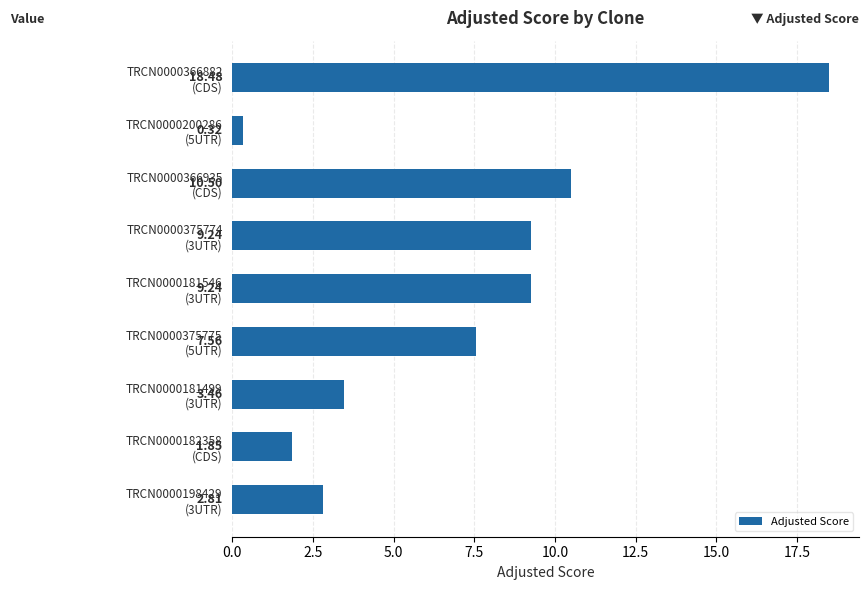

How many bars are there in total?

9